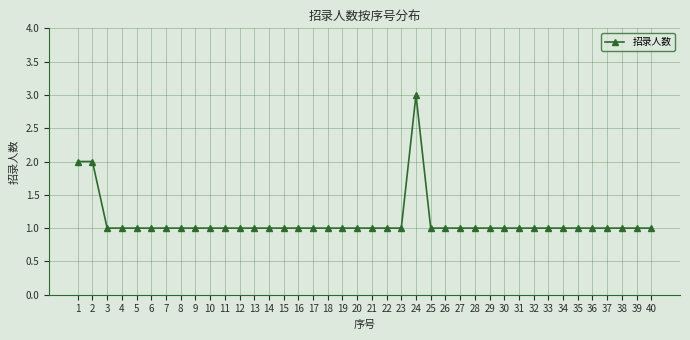

Which label corresponds to the largest value in the chart?

24